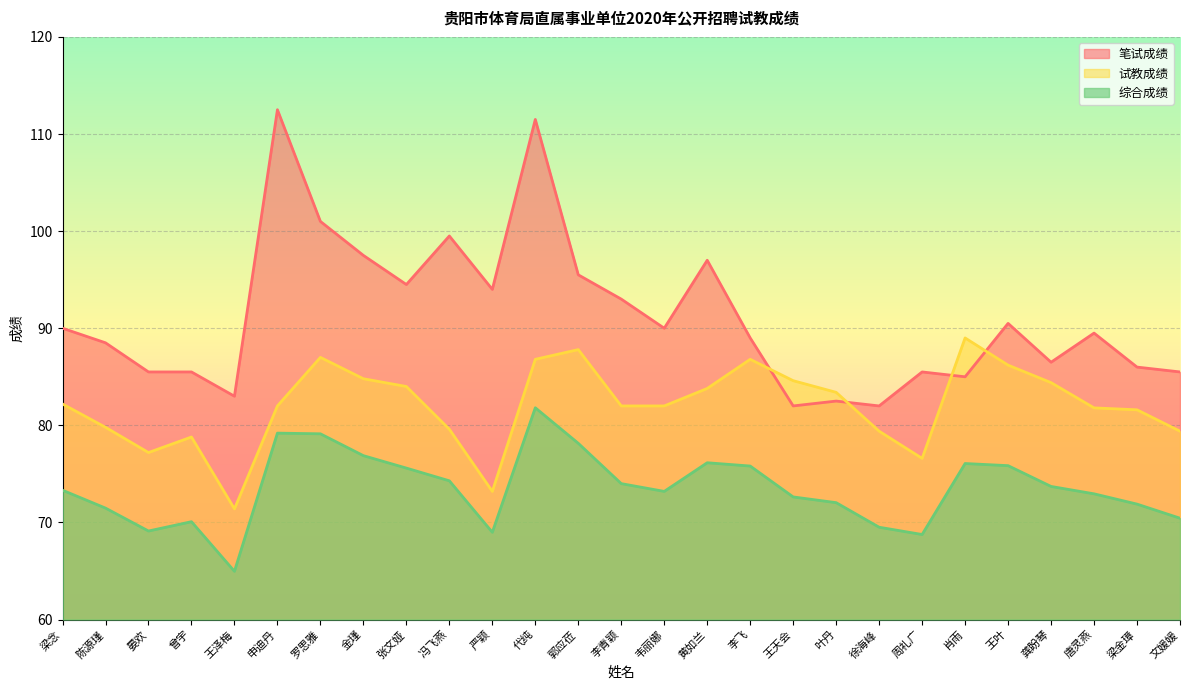

Which label corresponds to the smallest value in the chart?

王泽梅